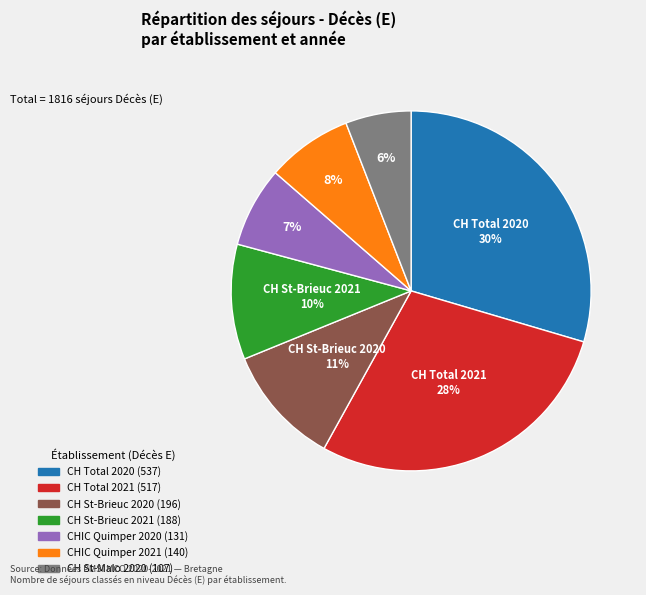

To the nearest percent, what is the difference between the largest and smallest slice percentages?

24%